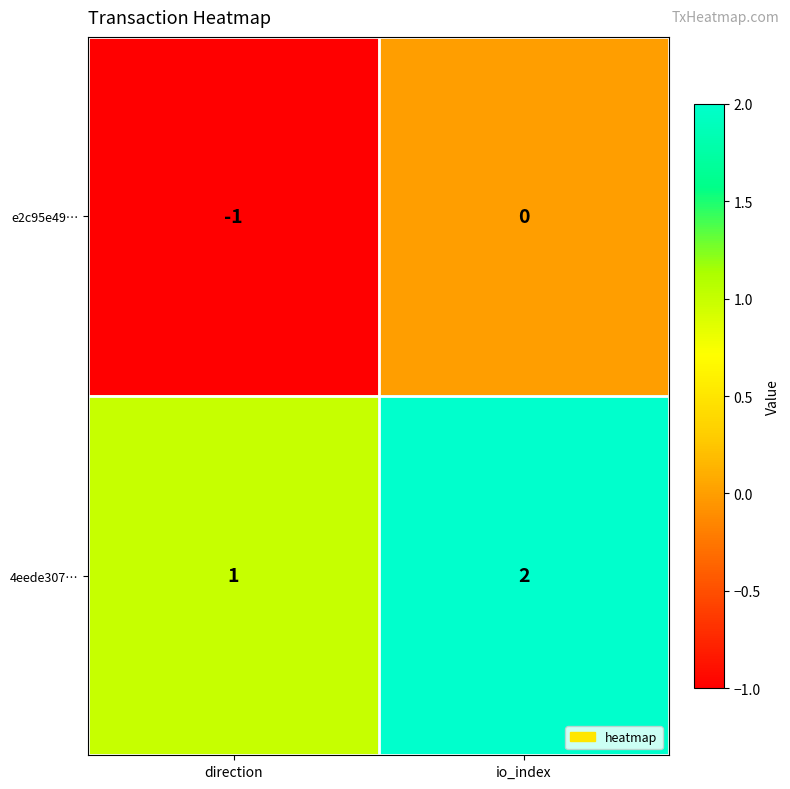

True or false: 4eede307… has a value of 1 at direction.

True